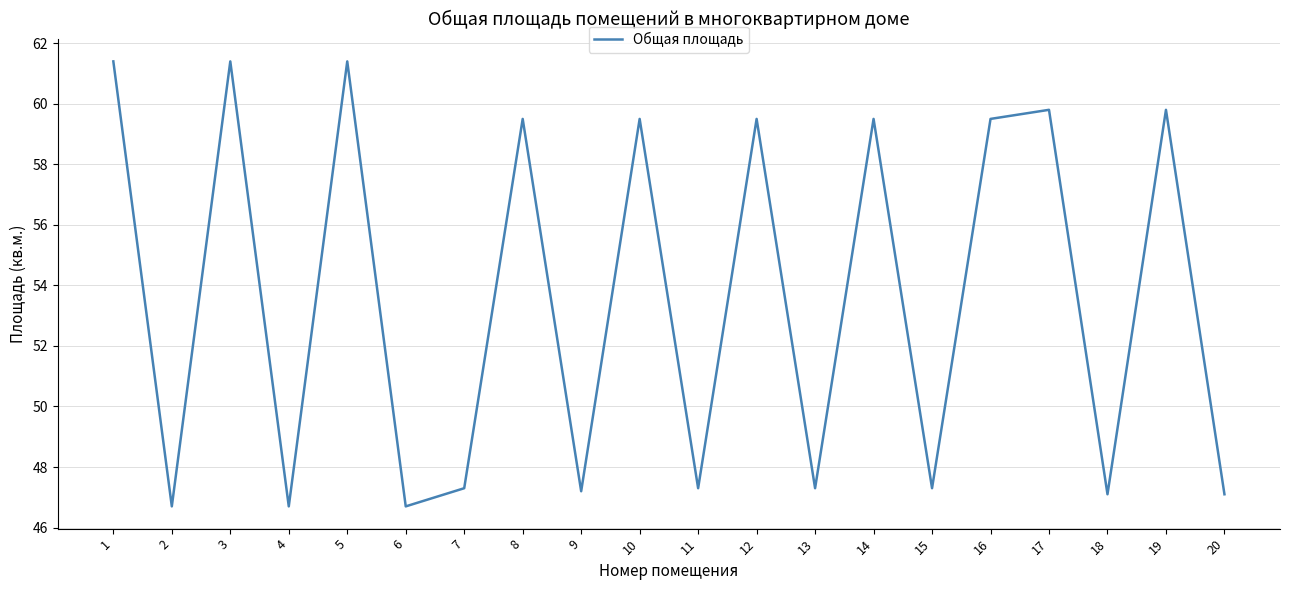

What is the average value?

53.6